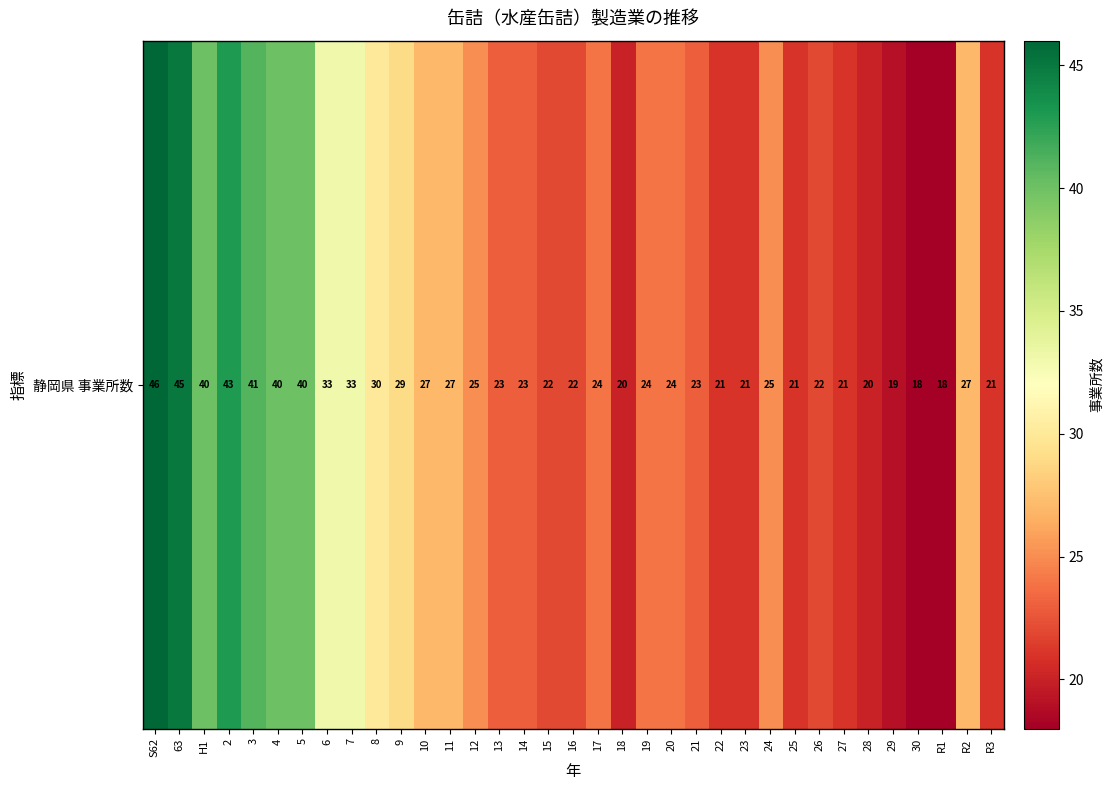

Between 27 and 23, which is larger?

27